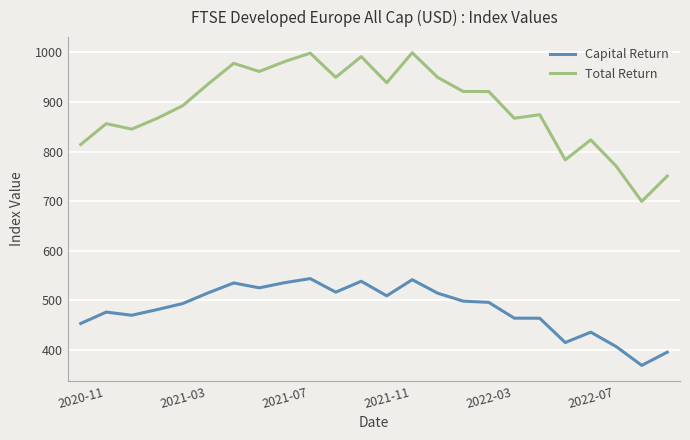

Which series has the widest spread of values?

Total Return